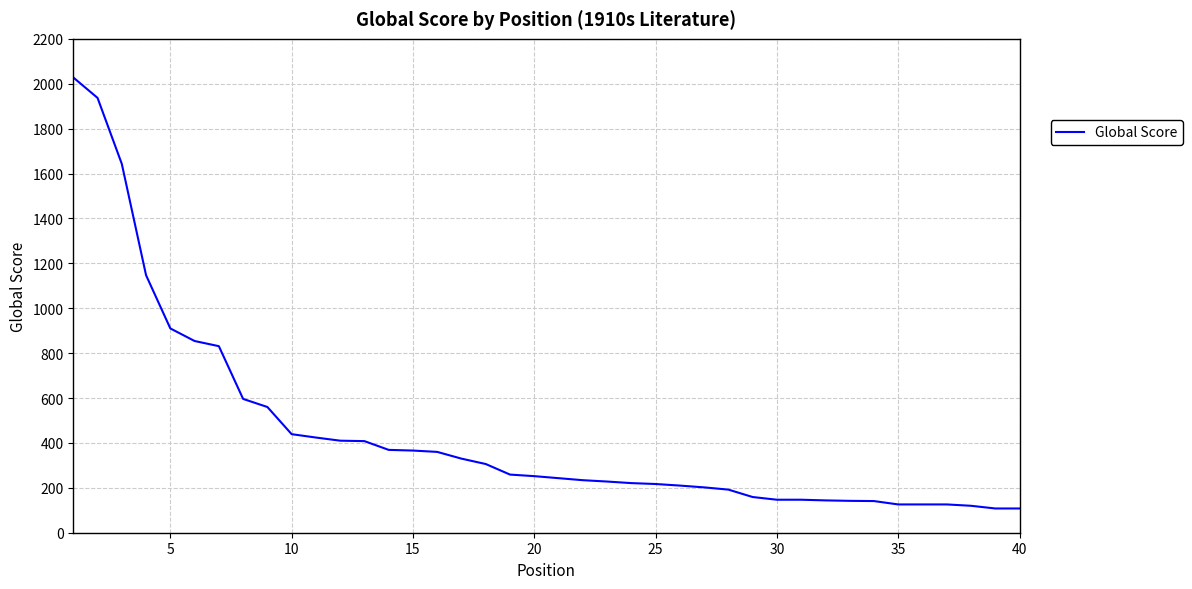

What is the minimum value shown in the chart?

108